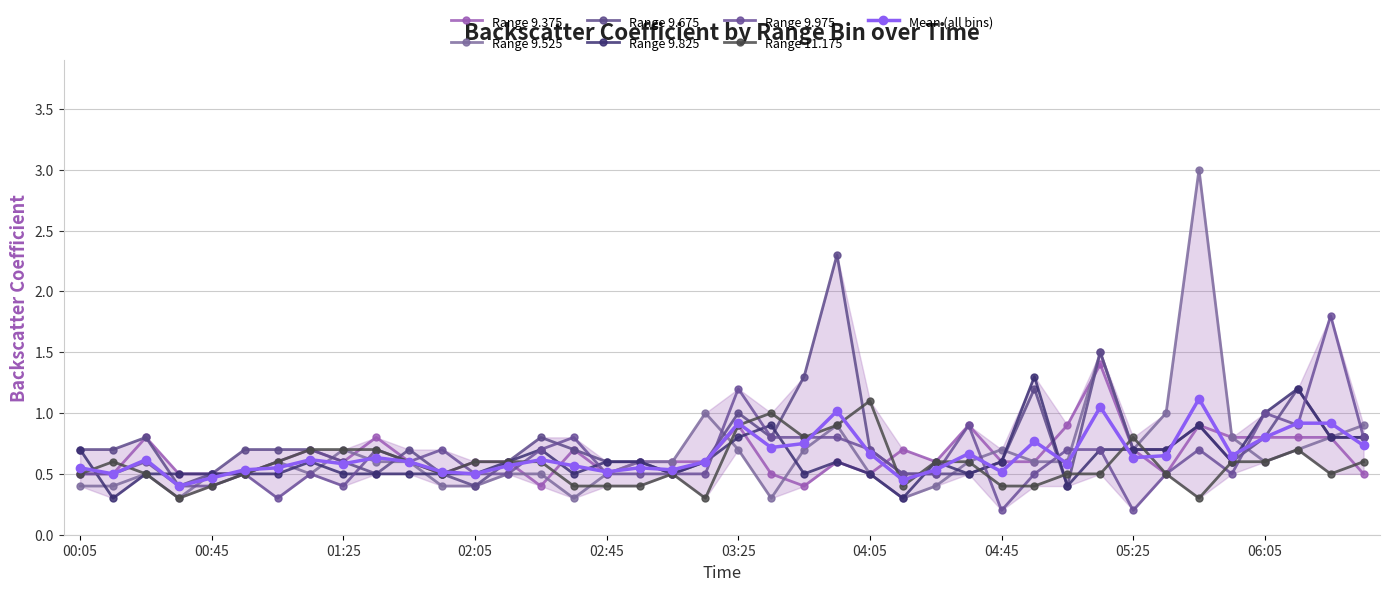

Which has a higher value, 2021/07/14 05:25 or 2021/07/14 03:05?

2021/07/14 05:25